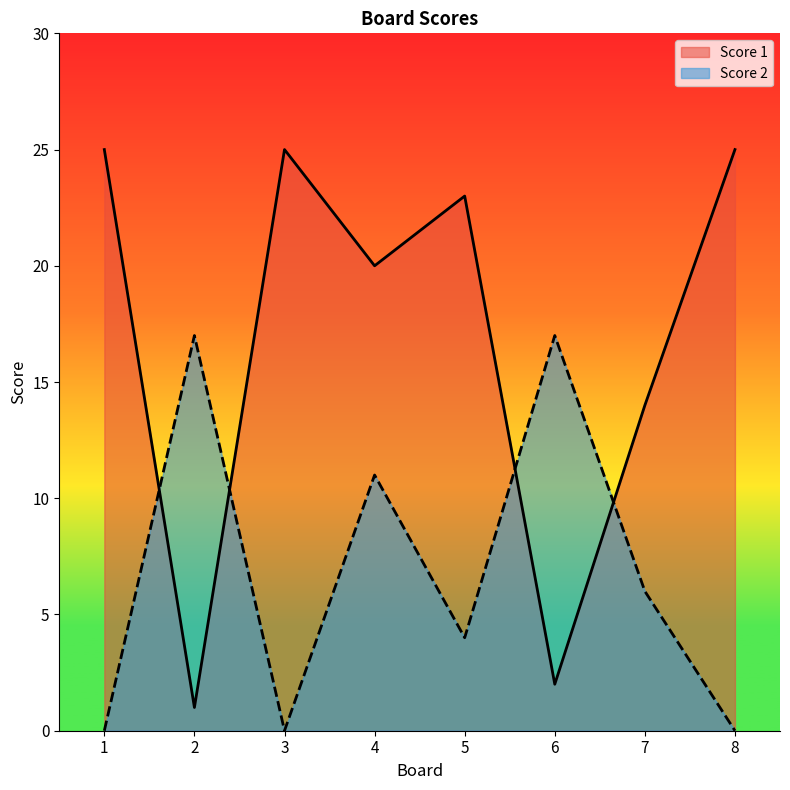

How many values in the Score 1 series exceed 23?

3